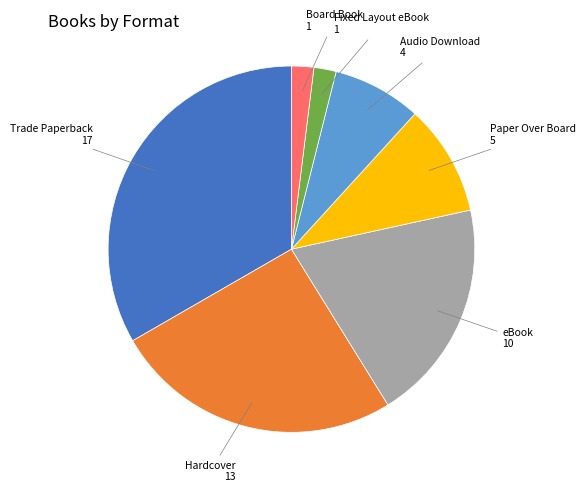

Is there any slice that represents more than half of the pie?

No